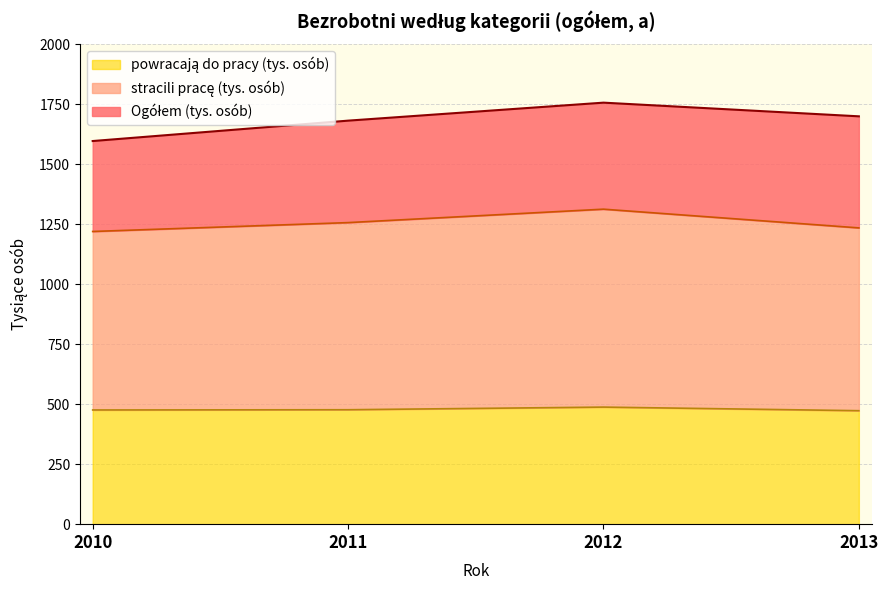

Rank the categories by Ogółem (tys. osób) value from lowest to highest.

2010, 2011, 2013, 2012